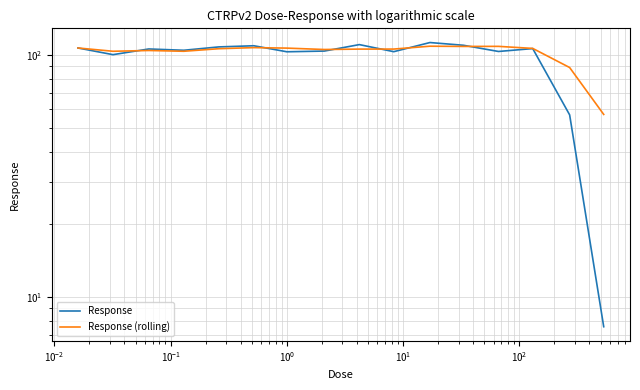

What are all the series names shown in the legend?

Response, Response (rolling)